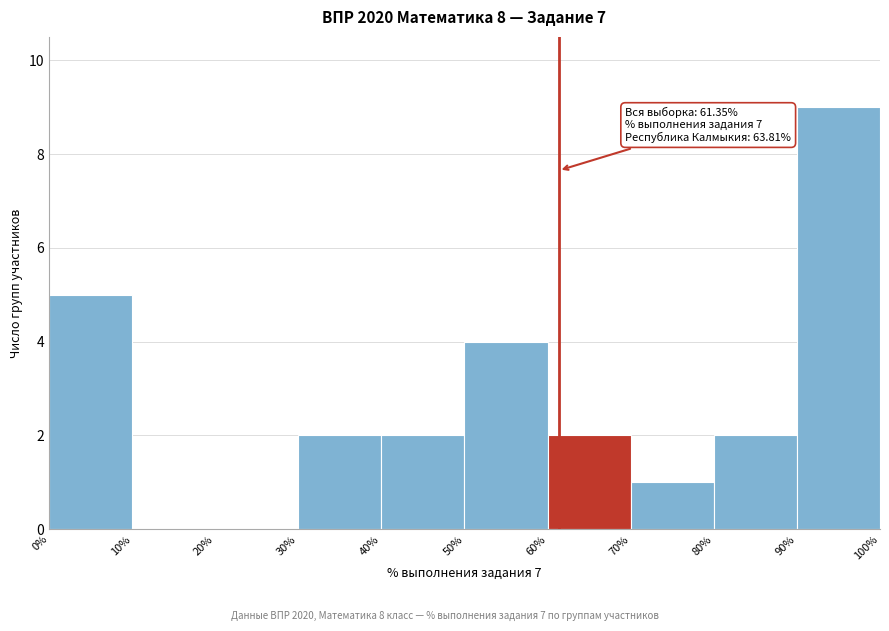

Over which range of the x-axis is the bar tallest?

90% to 100%